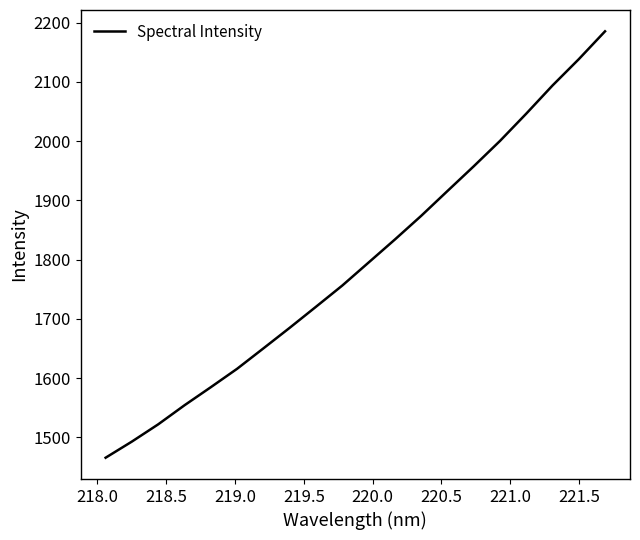

What is the maximum value shown in the chart?

2185.2